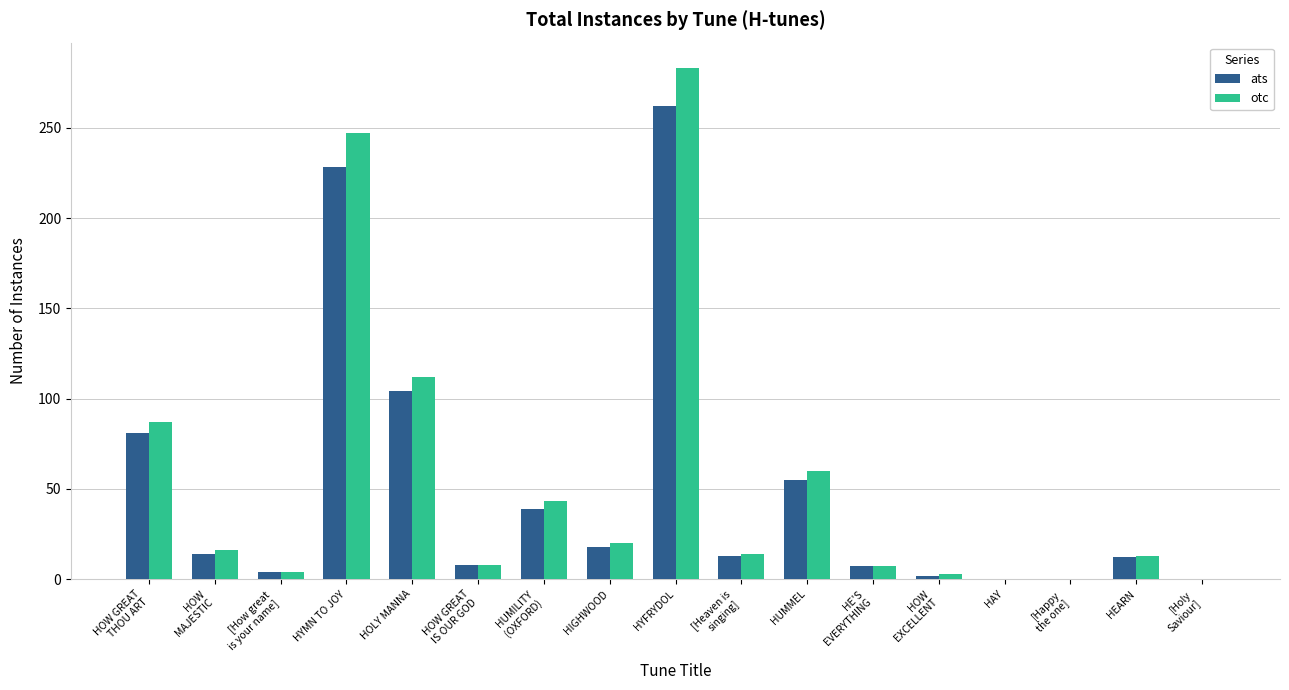

What is the sum of the otc values at HIGHWOOD and HYMN TO JOY?

267